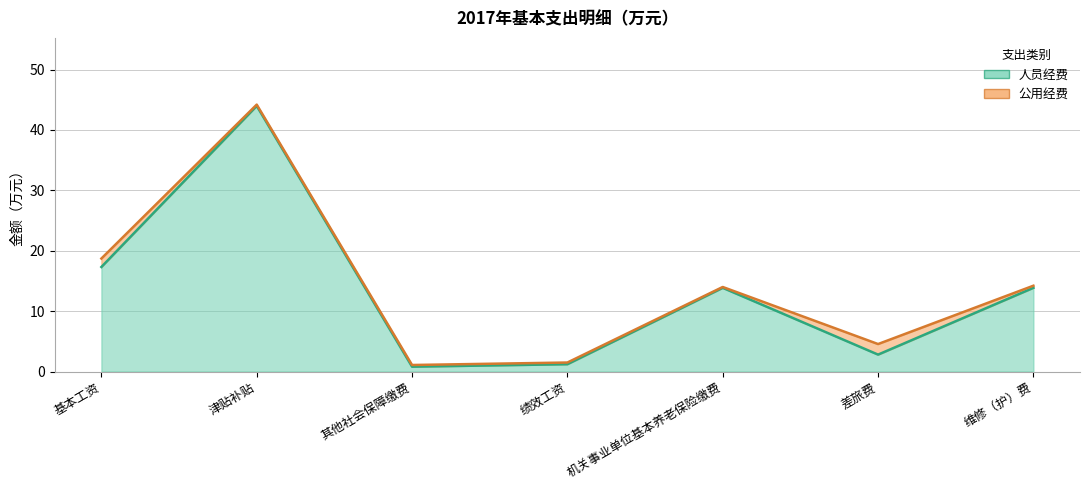

Count the number of values greater than 13.

4